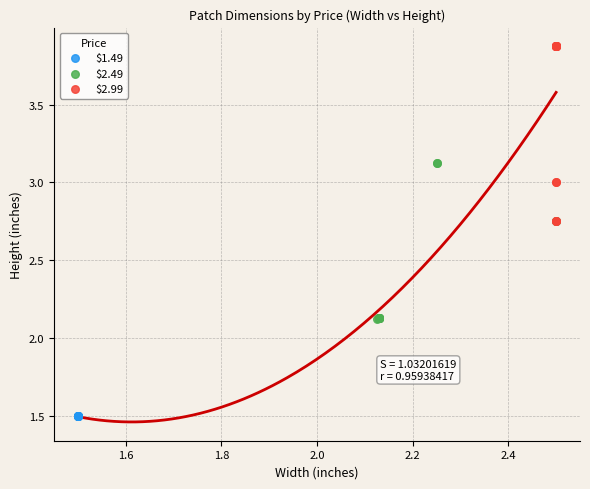

Which series contains the lowest Y value?

$1.49